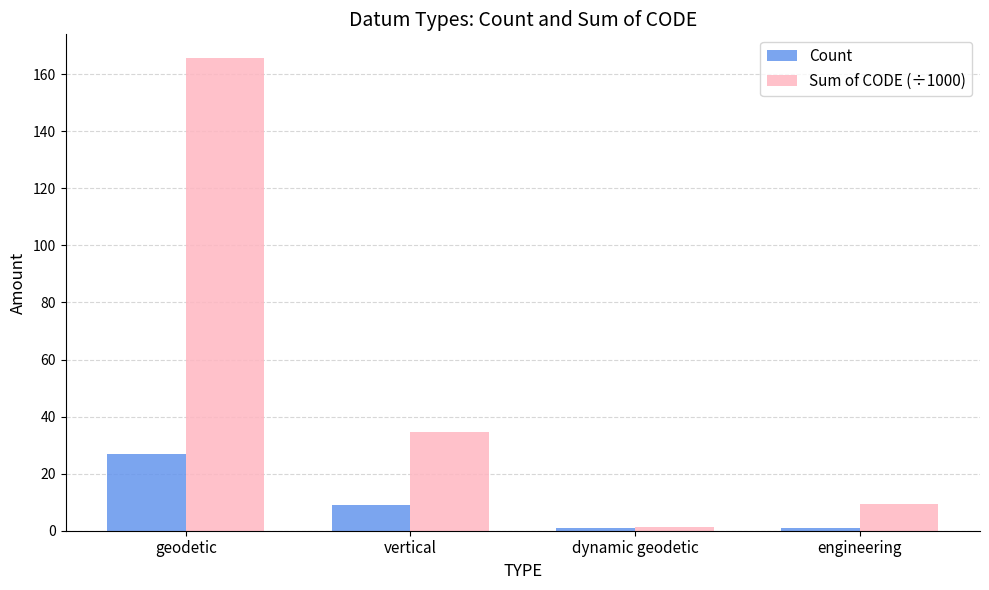

Which series has the largest range (max minus min)?

Sum of CODE (÷1000)